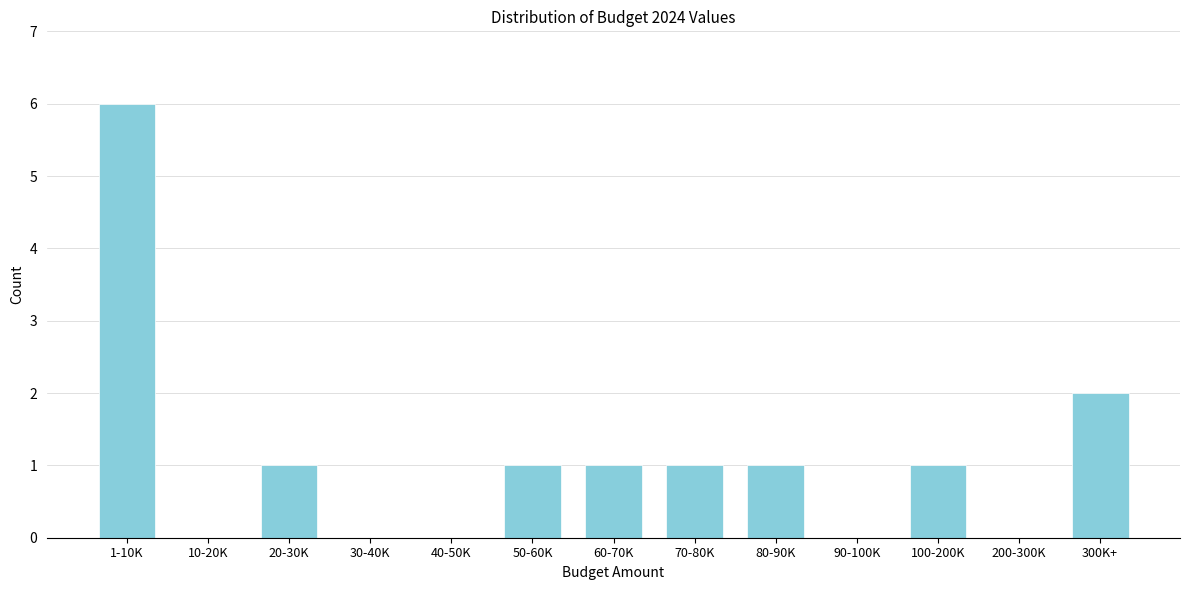

Reading right to left, transcribe all the data shown in this chart.

300K+=2	200-300K=0	100-200K=1	90-100K=0	80-90K=1	70-80K=1	60-70K=1	50-60K=1	40-50K=0	30-40K=0	20-30K=1	10-20K=0	1-10K=6